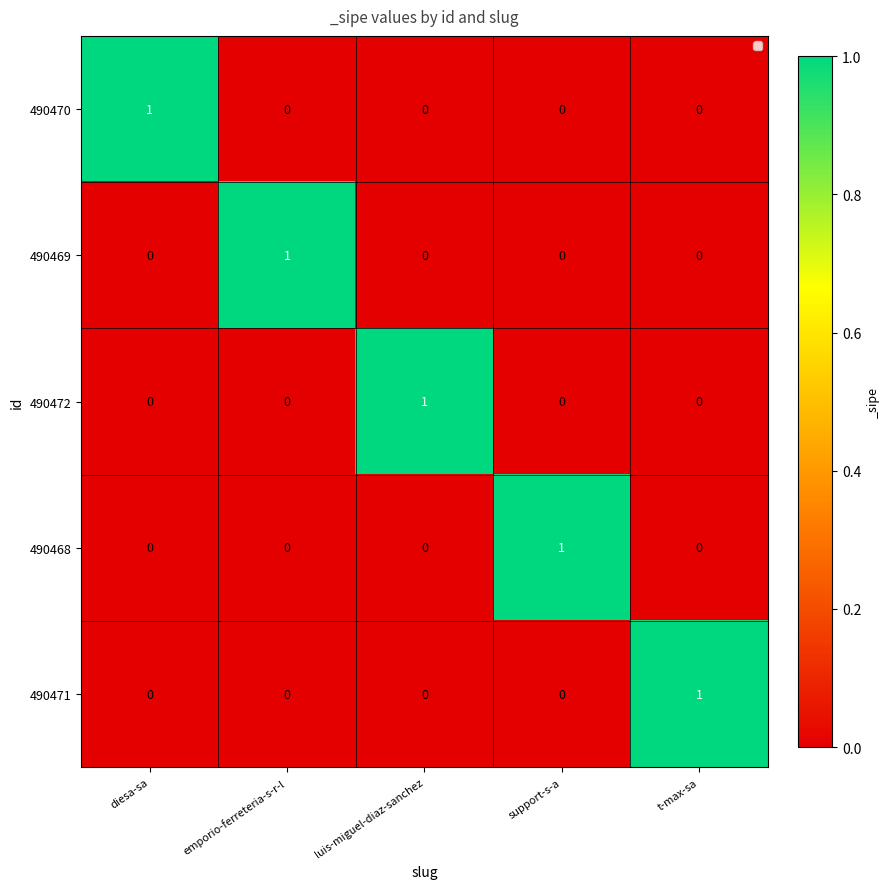

Count the 490469 values in the range 0 to 1.

5